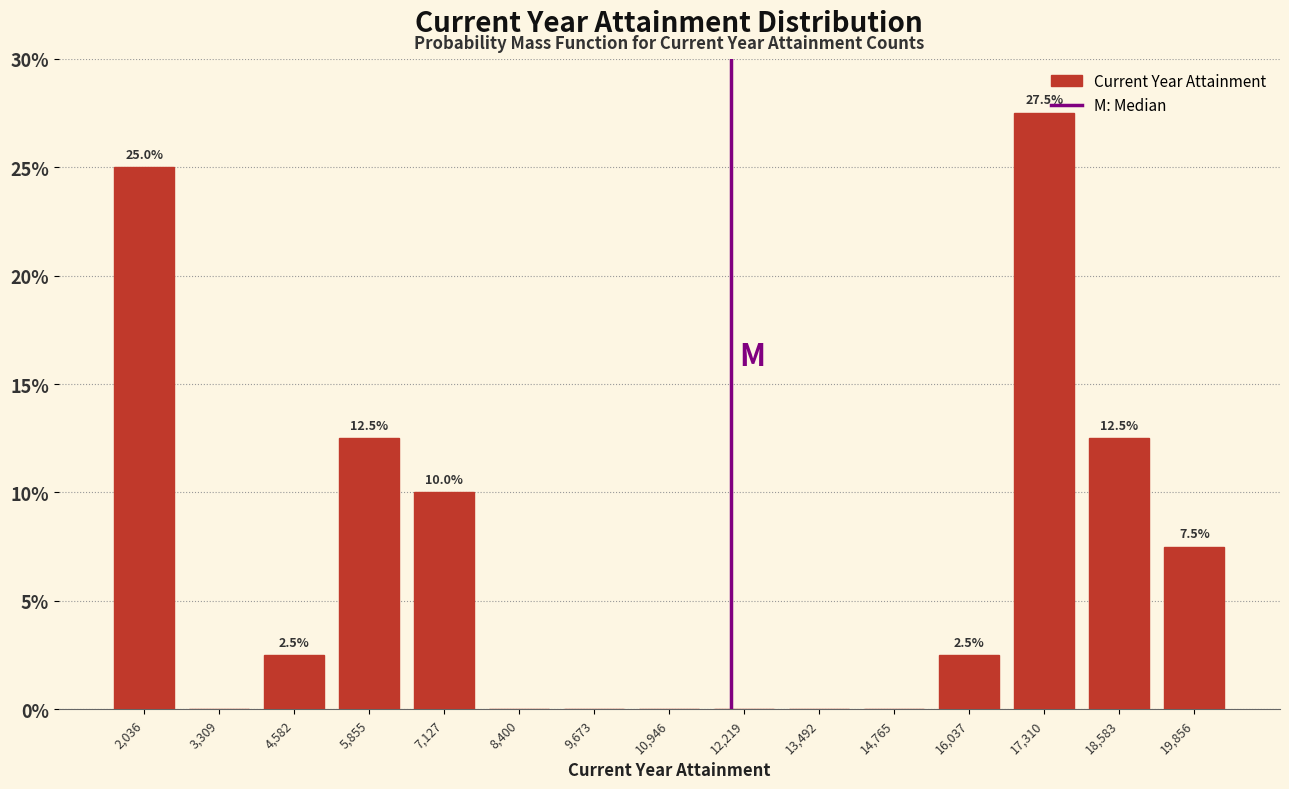

Which range on the x-axis has the tallest bar?

16600 to 18000